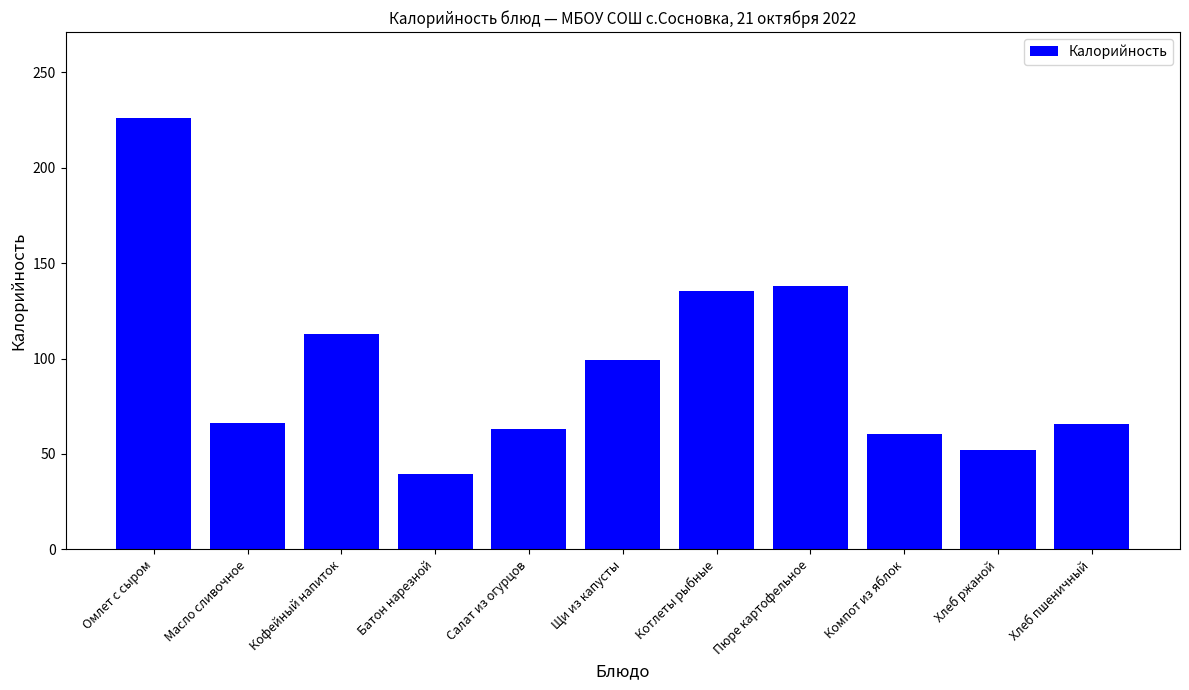

What is the value of the 10th bar from the left?

52.2